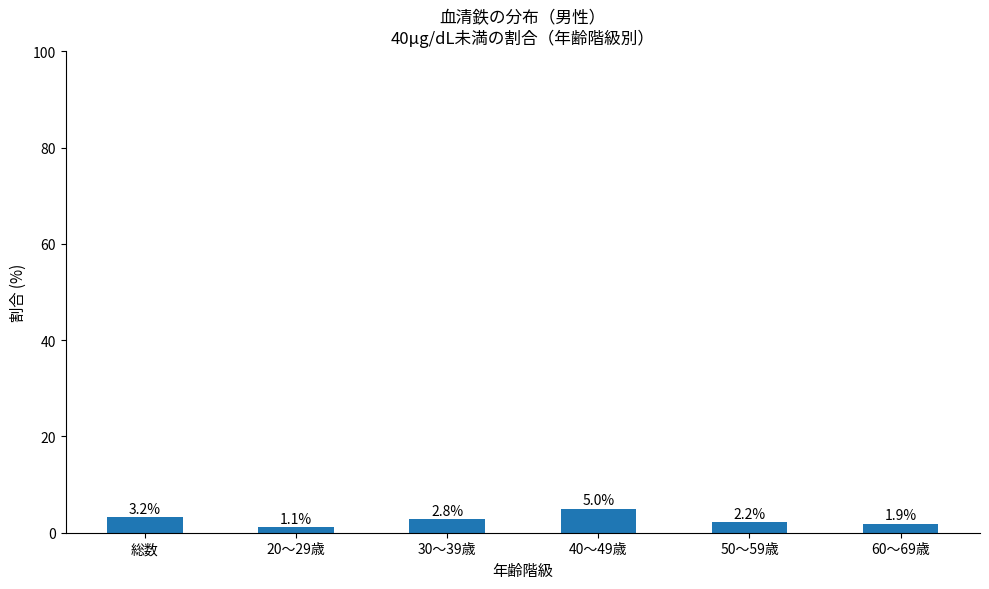

The chart shows a value of 1.9 at 60～69歳. True or false?

True